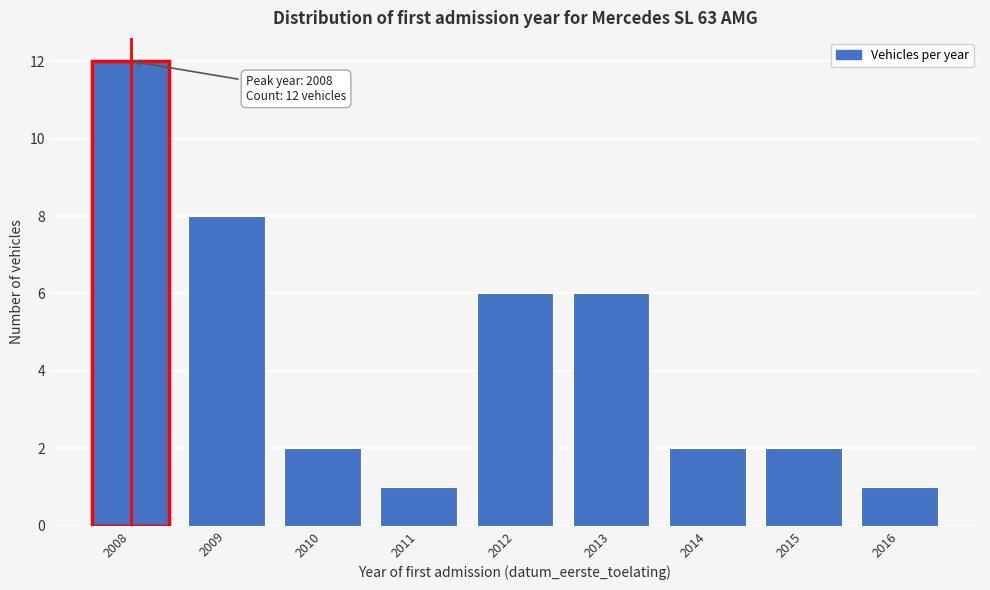

Reading right to left, transcribe all the data shown in this chart.

2016=1	2015=2	2014=2	2013=6	2012=6	2011=1	2010=2	2009=8	2008=12